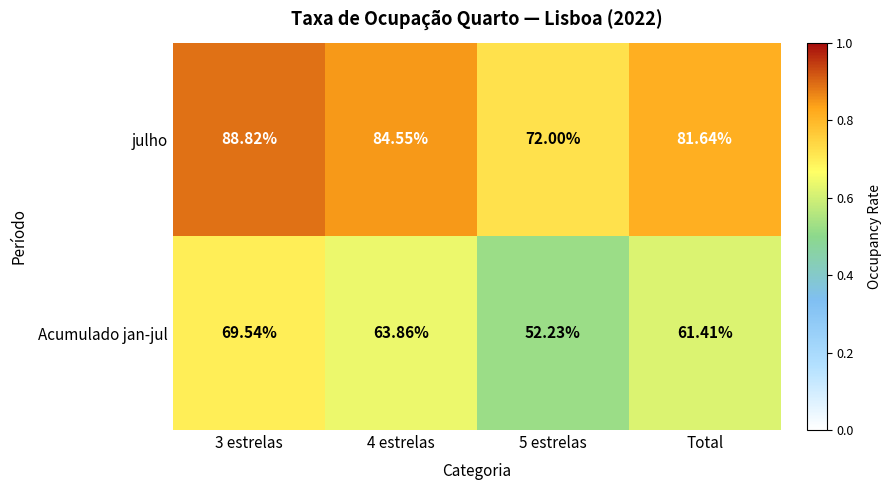

What is the greatest value displayed?

88.8